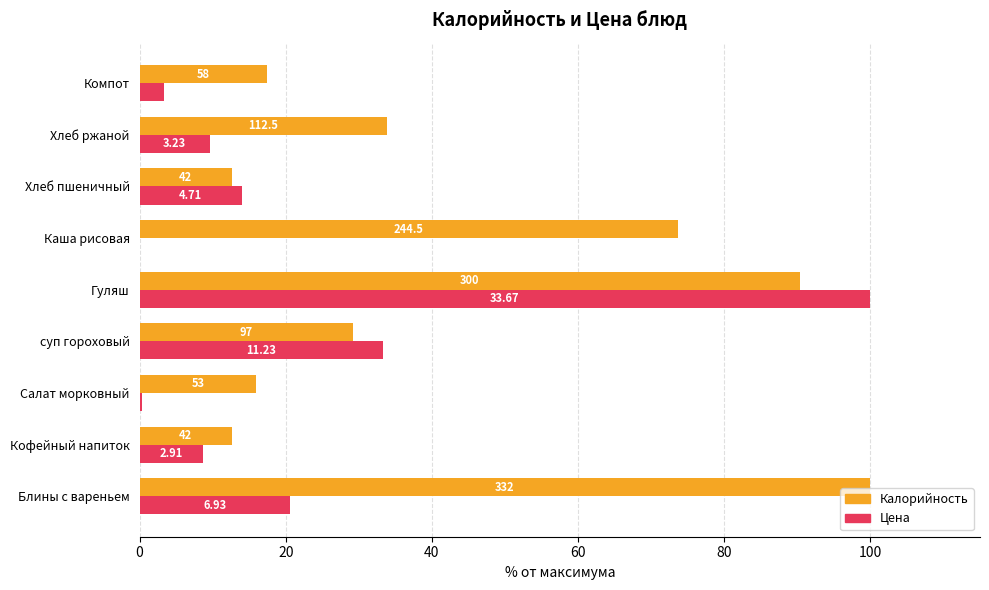

What are all the series names shown in the legend?

Калорийность, Цена